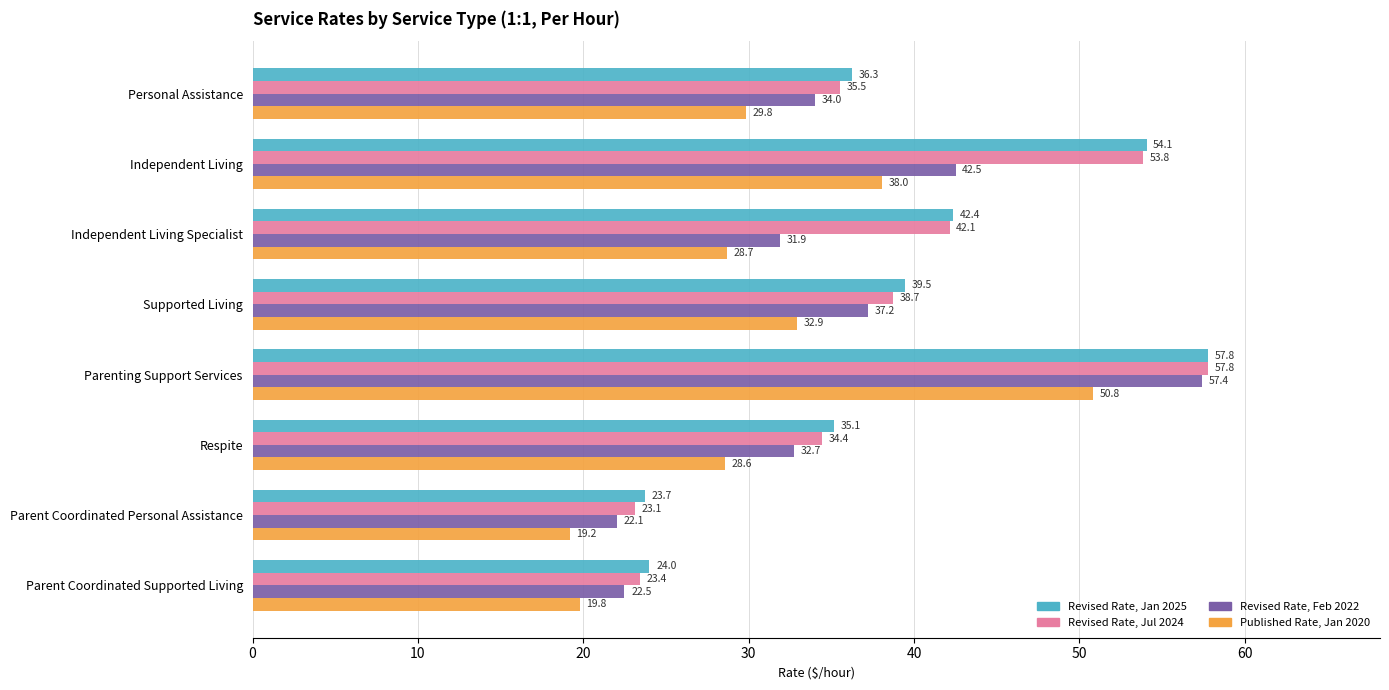

How many distinct data groups are displayed?

4